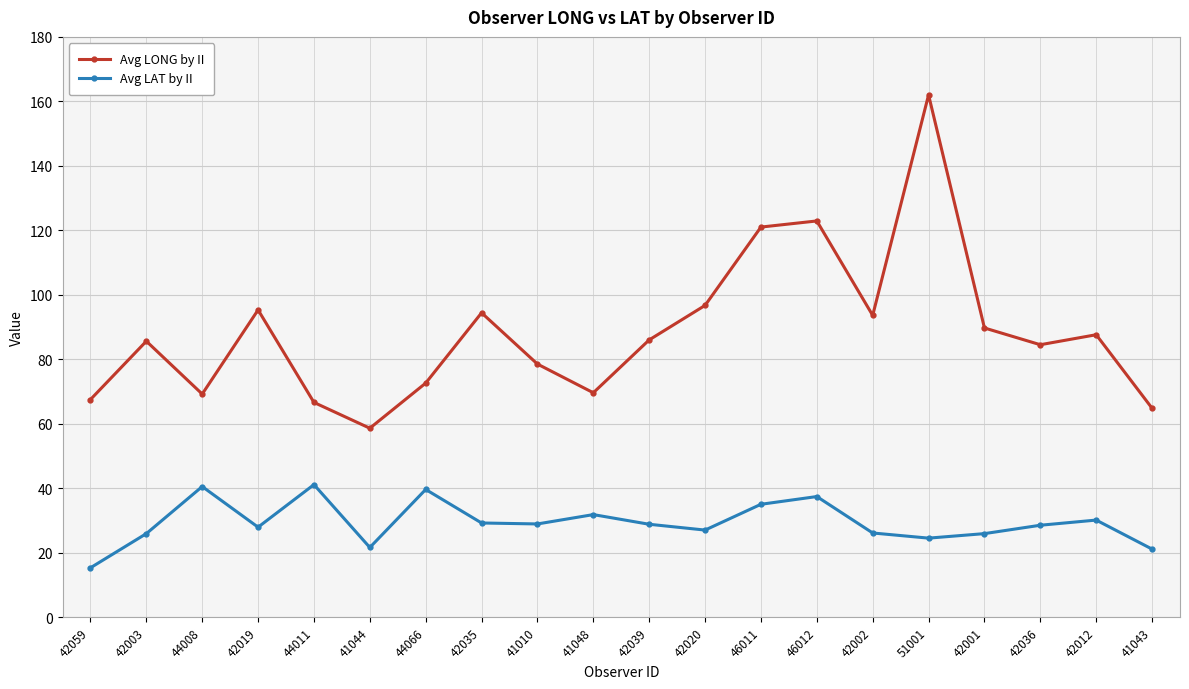

Between 42019 and 46012, which series saw the biggest shift?

Avg LONG by II